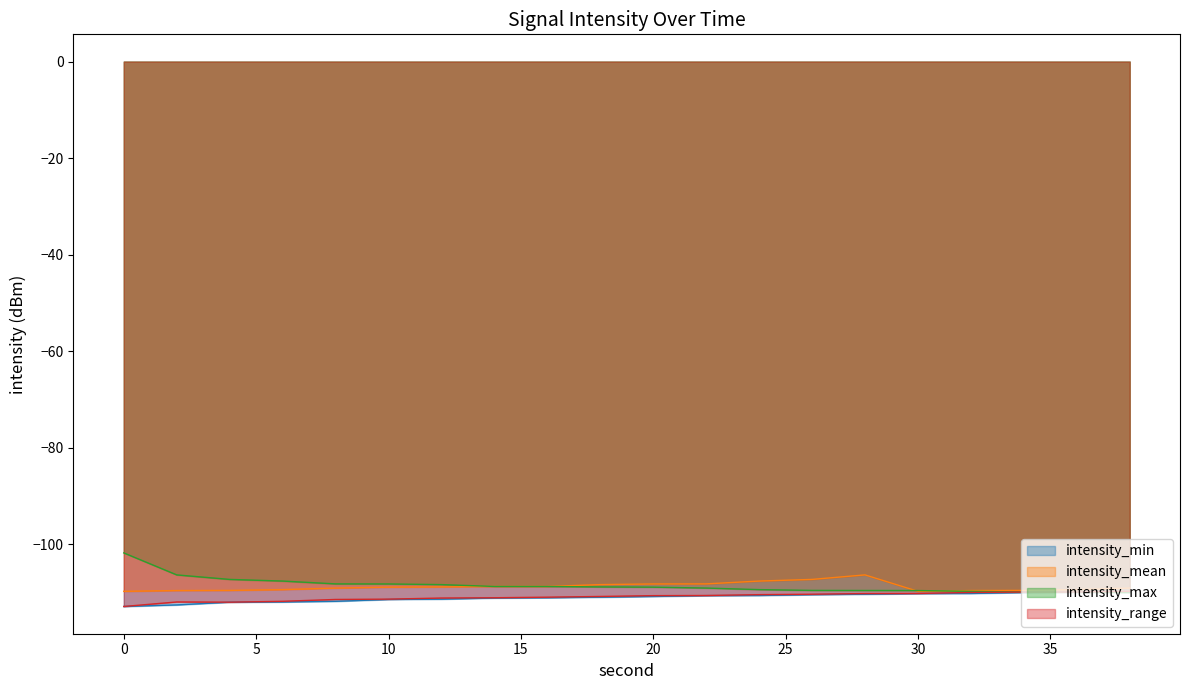

The intensity_max series shows -163.4 at 30. True or false?

False